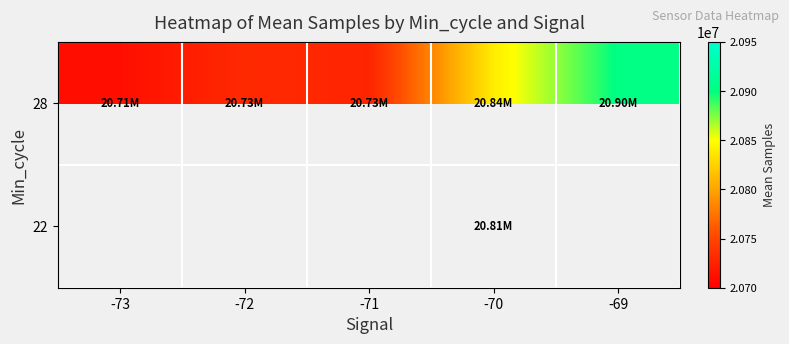

What is the difference between the highest and lowest values at -70?

31106.3